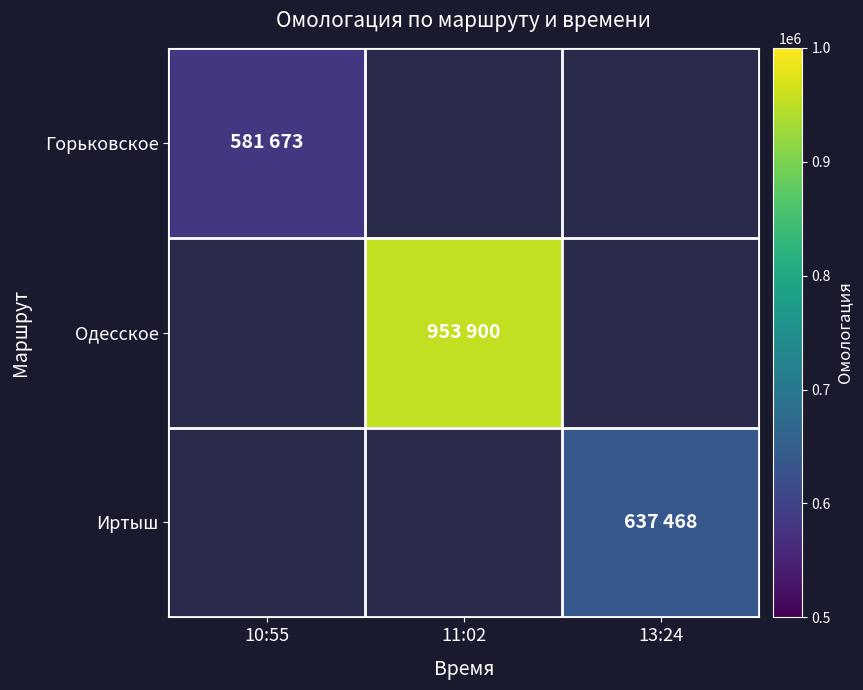

At which label does Горьковское reach its minimum?

10:55